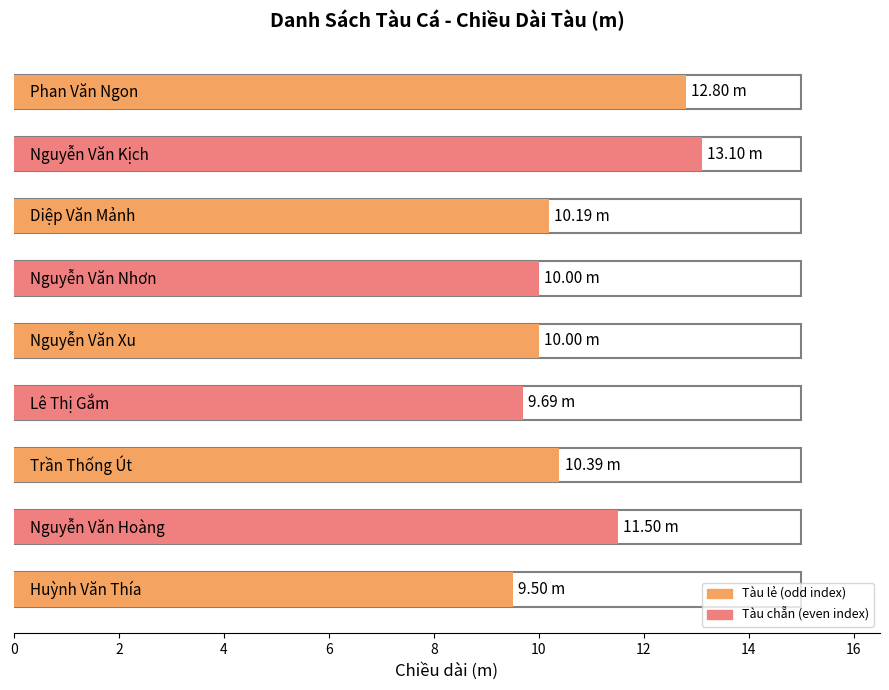

Reading left to right, list all the values displayed in this chart.

Huỳnh Văn Thía=9.5	Nguyễn Văn Hoàng=11.5	Trần Thống Út=10.4	Lê Thị Gắm=9.7	Nguyễn Văn Xu=10.0	Nguyễn Văn Nhơn=10.0	Diệp Văn Mảnh=10.2	Nguyễn Văn Kịch=13.1	Phan Văn Ngon=12.8